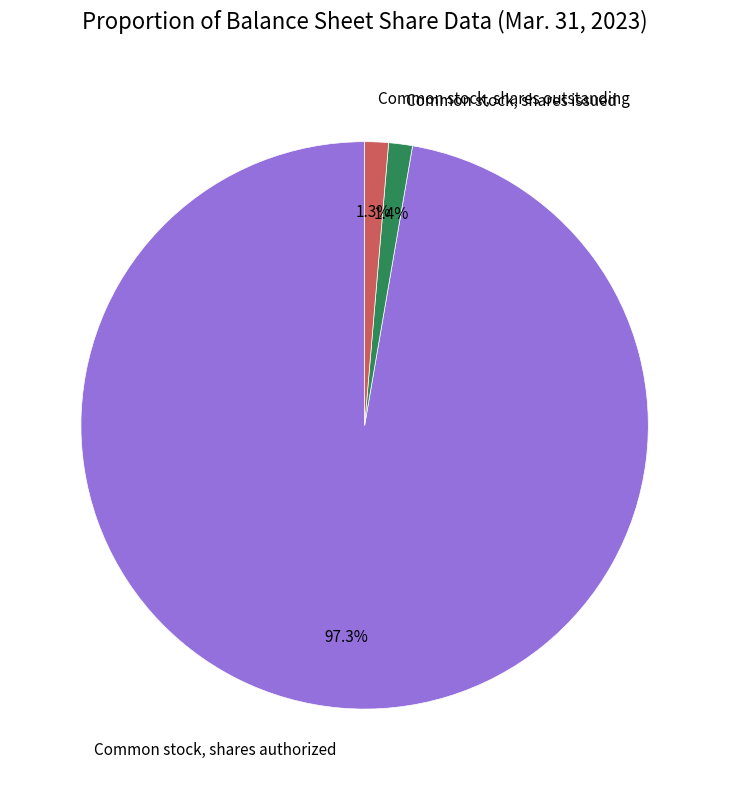

How many segments does this pie chart have?

3